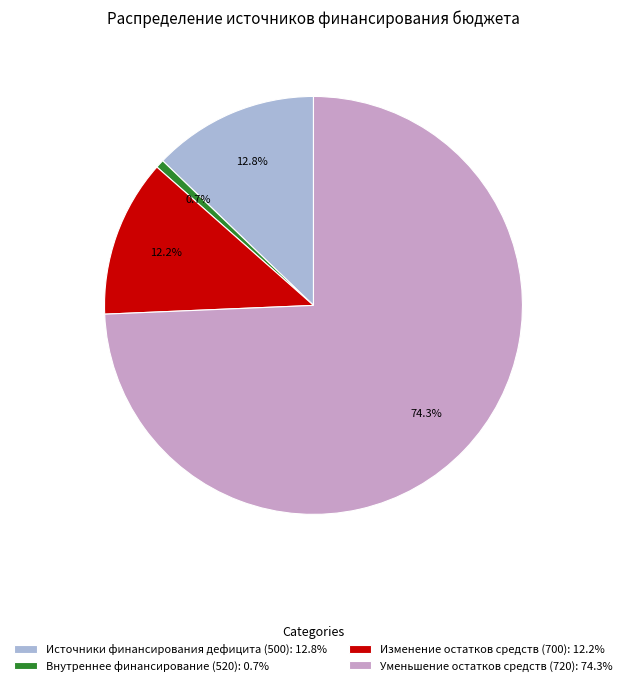

How many segments does this pie chart have?

4